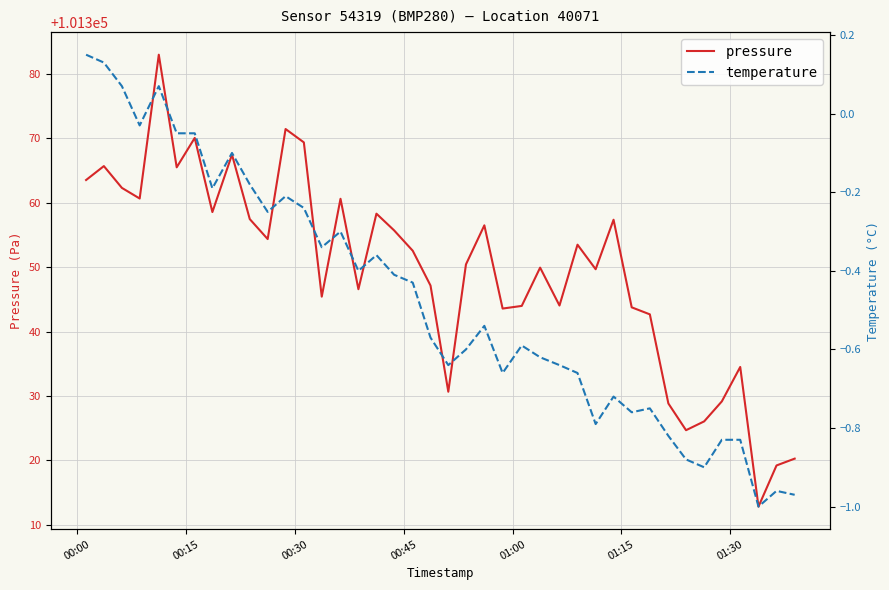

What is the minimum value for pressure?

101312.8